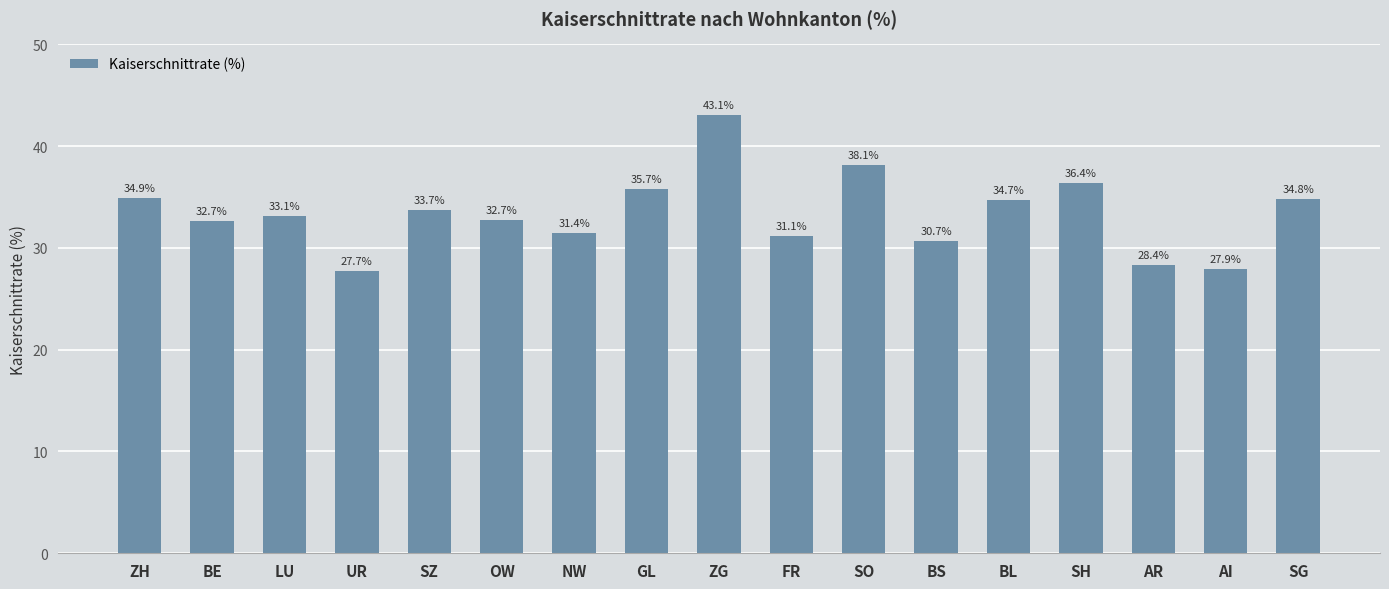

What is the sum of the values at BS and GL?

66.4